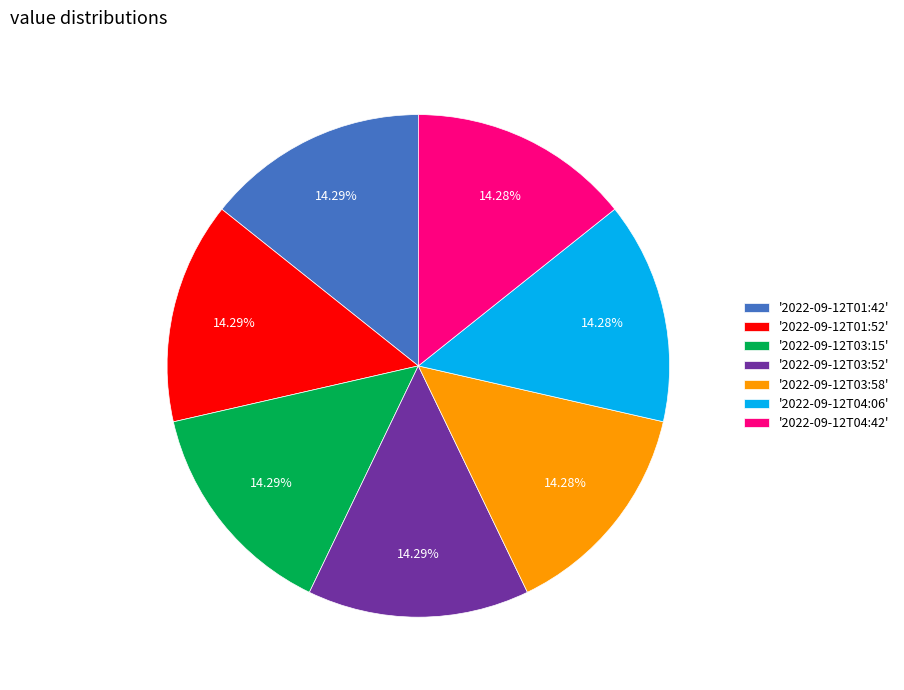

What is the ratio of the value at '2022-09-12T04:06' to the value at '2022-09-12T01:52'?

1.0